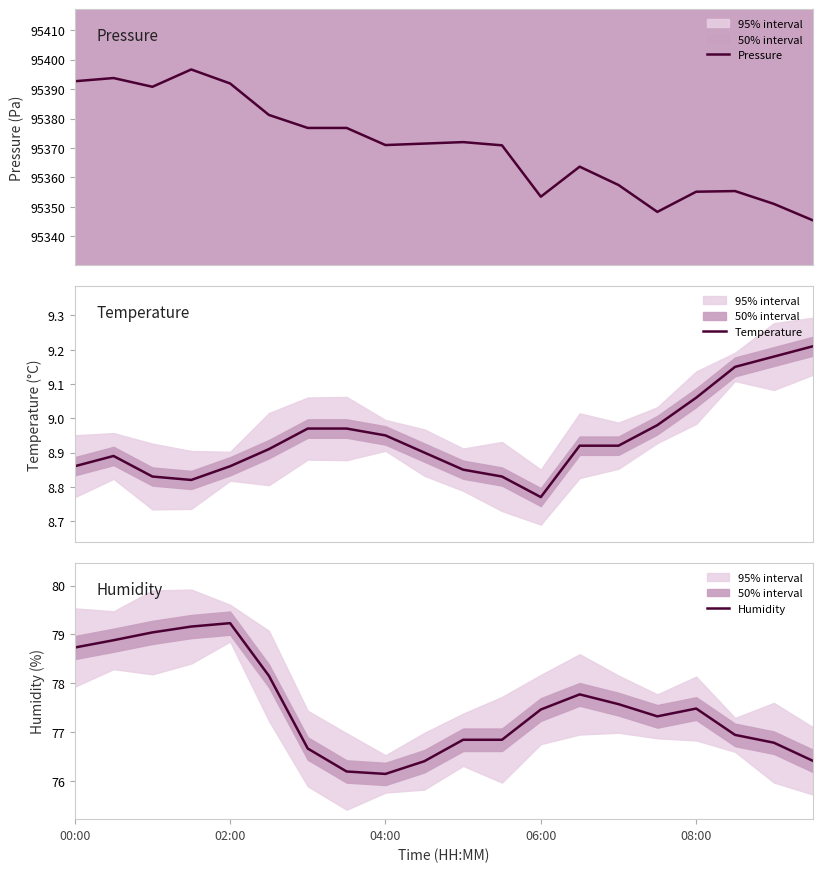

What is the average value of the Pressure series?

95370.8